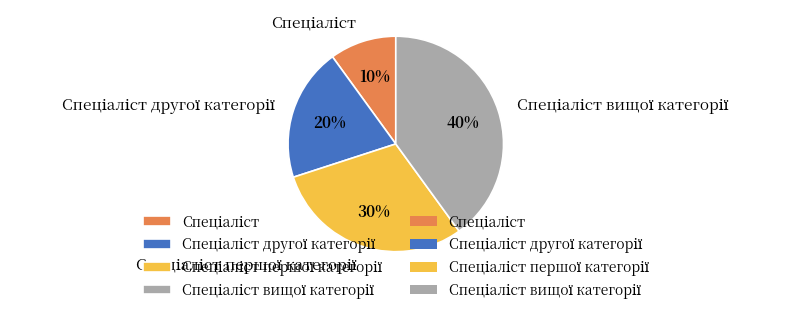

Does any single category account for the majority?

No